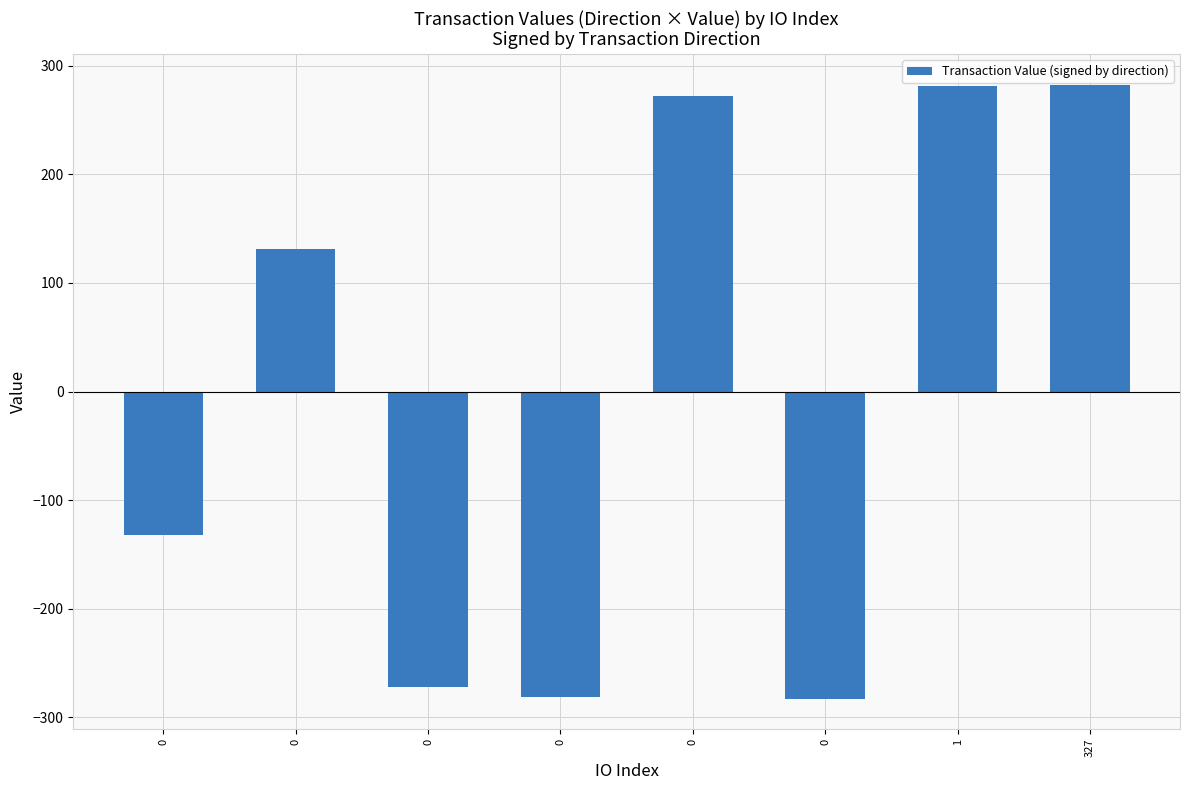

List the labels in order of value, smallest first.

0, 0, 0, 0, 0, 0, 1, 327